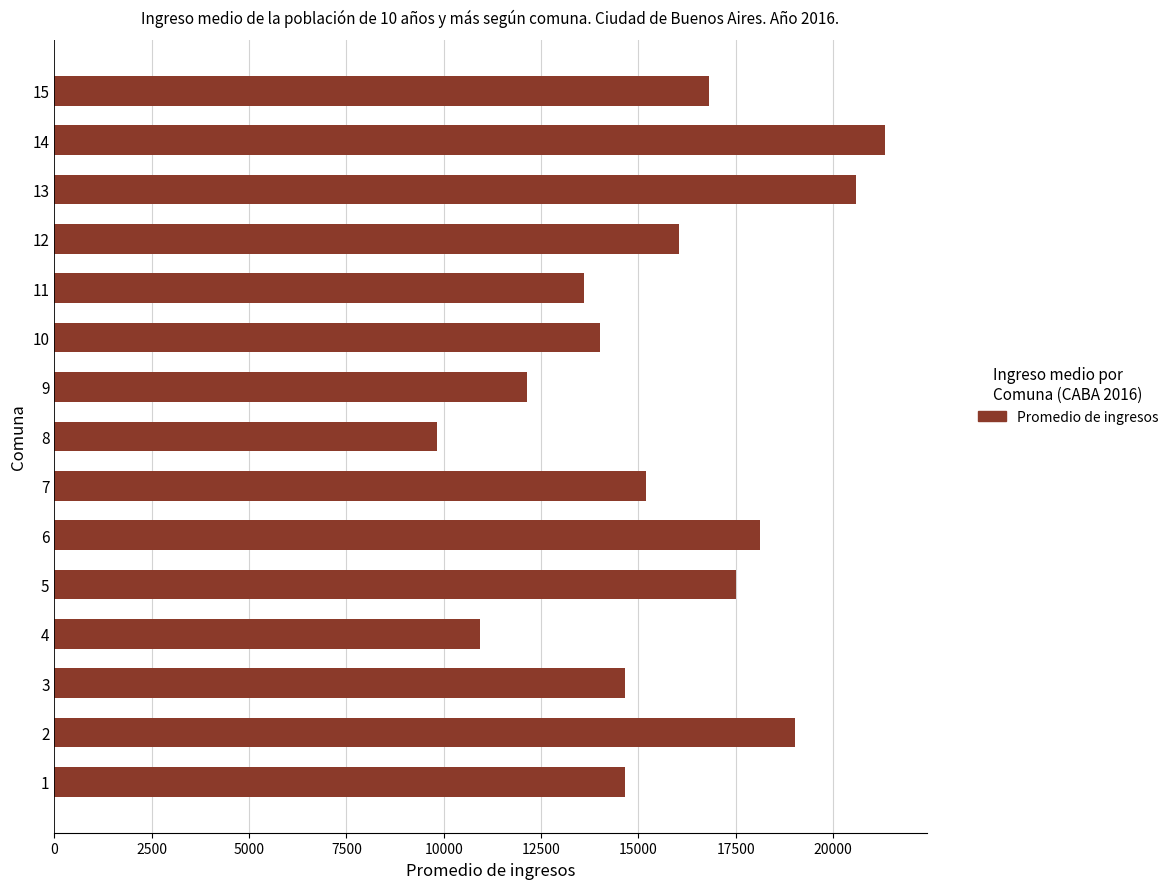

At which category does the chart reach its minimum across all series?

8